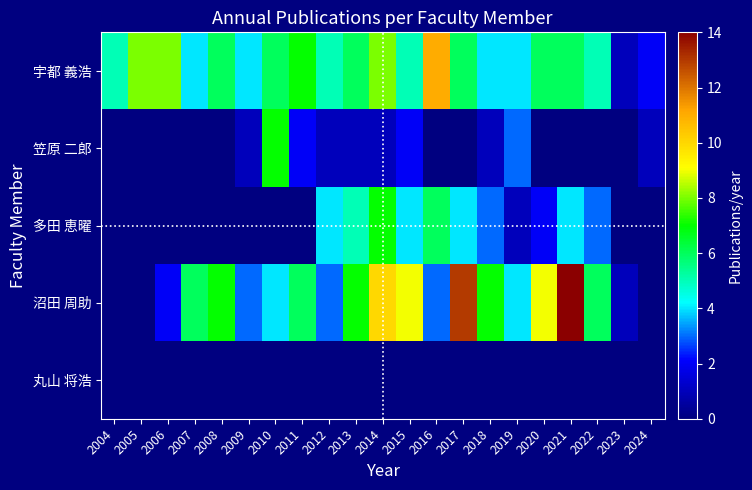

Reading left to right, transcribe all the data shown in this chart.

宇都 義浩: 2004=5	2005=8	2006=8	2007=4	2008=6	2009=4	2010=6	2011=7	2012=5	2013=6	2014=8	2015=5	2016=11	2017=6	2018=4	2019=4	2020=6	2021=6	2022=5	2023=1	2024=2
笠原 二郎: 2004=0	2005=0	2006=0	2007=0	2008=0	2009=1	2010=7	2011=2	2012=1	2013=1	2014=1	2015=2	2016=0	2017=0	2018=1	2019=3	2020=0	2021=0	2022=0	2023=0	2024=1
多田 恵曜: 2004=0	2005=0	2006=0	2007=0	2008=0	2009=0	2010=0	2011=0	2012=4	2013=5	2014=7	2015=4	2016=6	2017=4	2018=3	2019=1	2020=2	2021=4	2022=3	2023=0	2024=0
沼田 周助: 2004=0	2005=0	2006=2	2007=6	2008=7	2009=3	2010=4	2011=6	2012=3	2013=7	2014=10	2015=9	2016=3	2017=13	2018=7	2019=4	2020=9	2021=14	2022=6	2023=1	2024=0
丸山 将浩: 2004=0	2005=0	2006=0	2007=0	2008=0	2009=0	2010=0	2011=0	2012=0	2013=0	2014=0	2015=0	2016=0	2017=0	2018=0	2019=0	2020=0	2021=0	2022=0	2023=0	2024=0